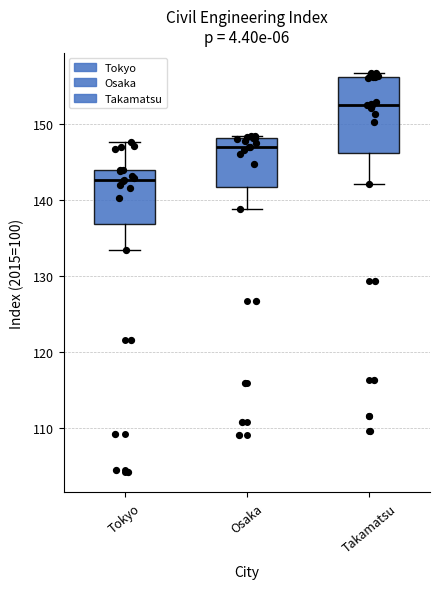

Reading left to right, read every box against the y-axis: the position of its median line, the range the box covers, and the ends of its whiskers. The values are not printed on the chart, so give them approximately, as read against the axis.

Tokyo: median 143, box 137 to 144, whiskers 134 to 148
Osaka: median 147, box 142 to 148, whiskers 139 to 149
Takamatsu: median 153, box 146 to 156, whiskers 142 to 157